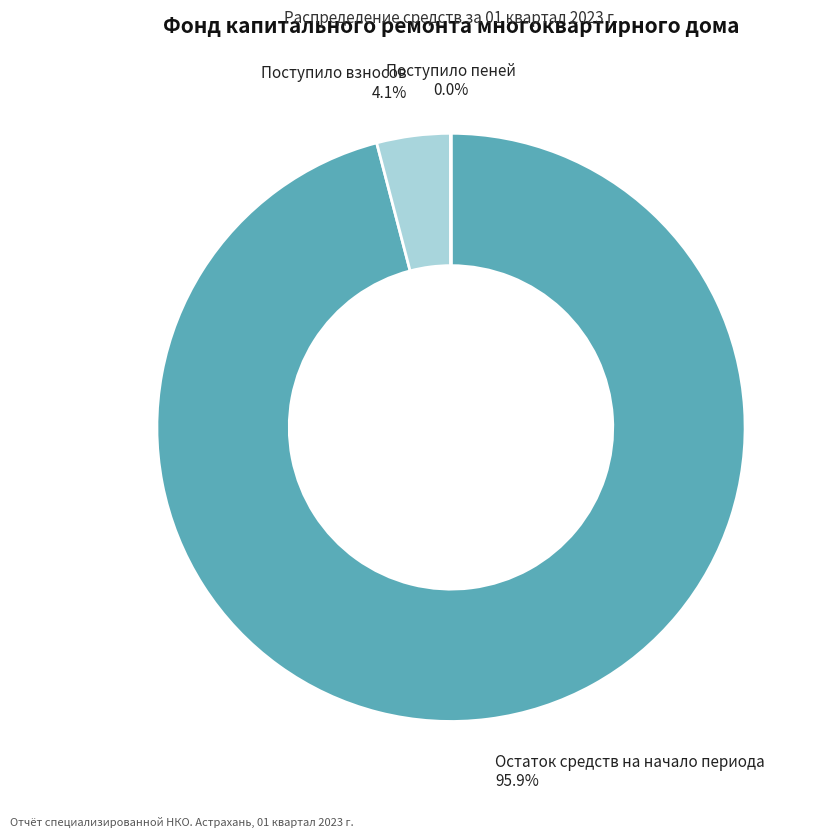

Is there any slice that represents more than half of the pie?

Yes